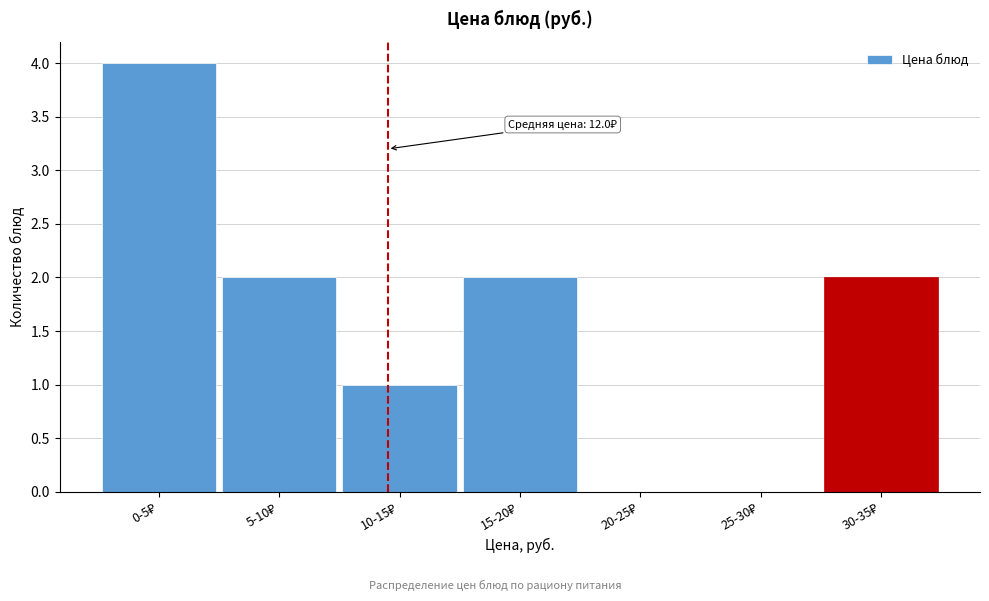

What is the sum of all values?

11